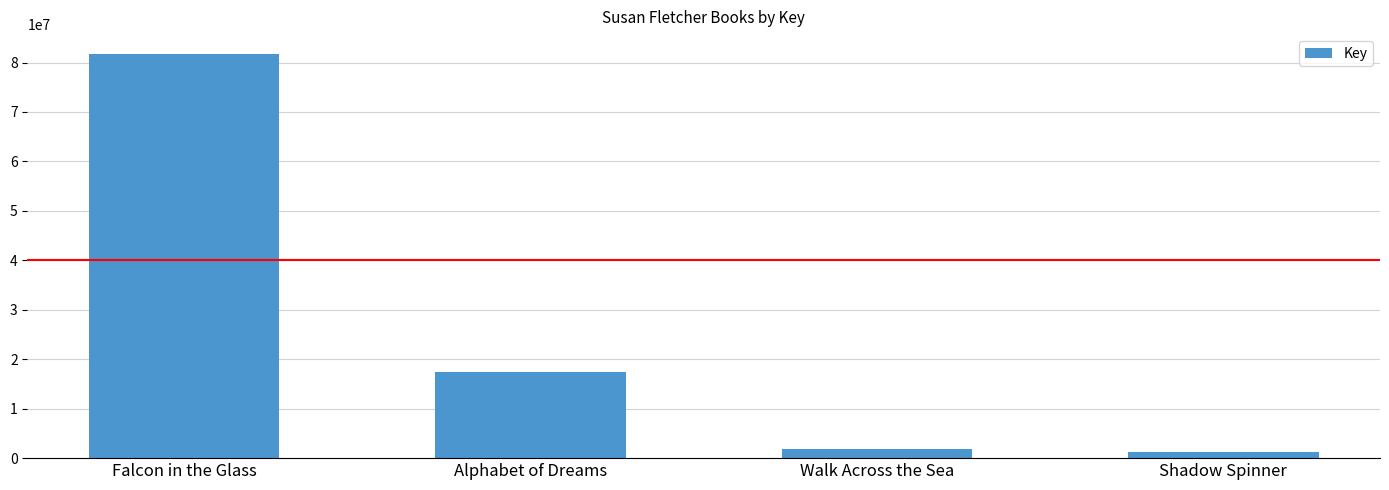

Rank the categories by value from highest to lowest.

Falcon in the Glass, Alphabet of Dreams, Walk Across the Sea, Shadow Spinner